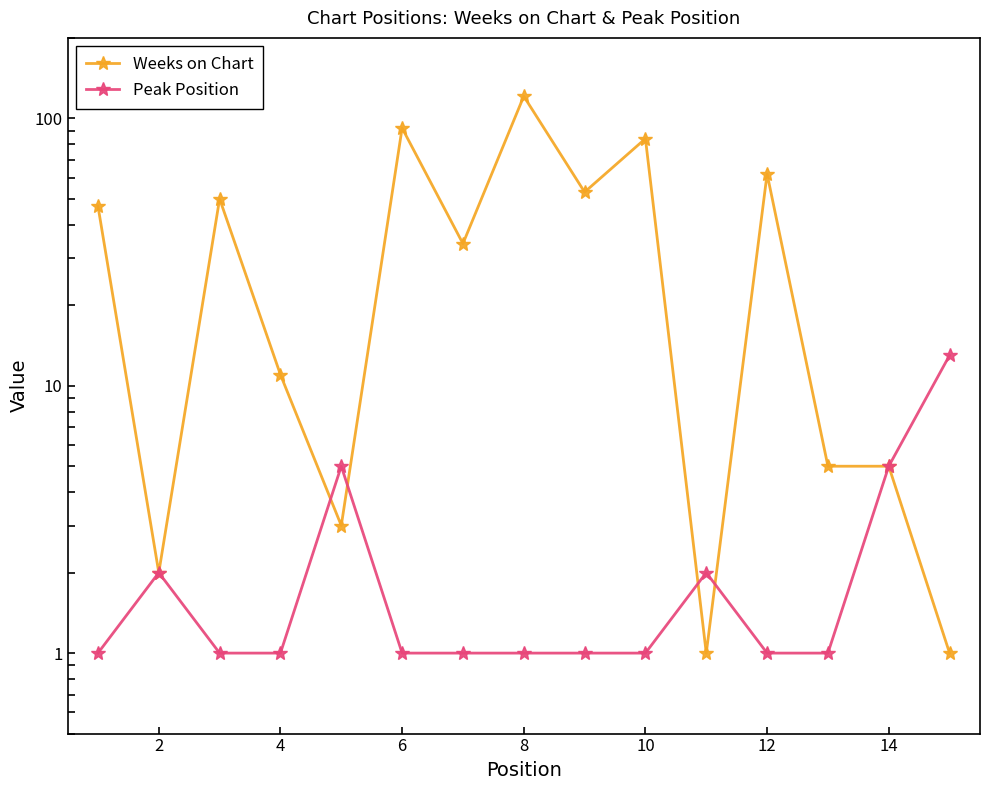

Which series changed the most between 0 and 13?

Weeks on Chart